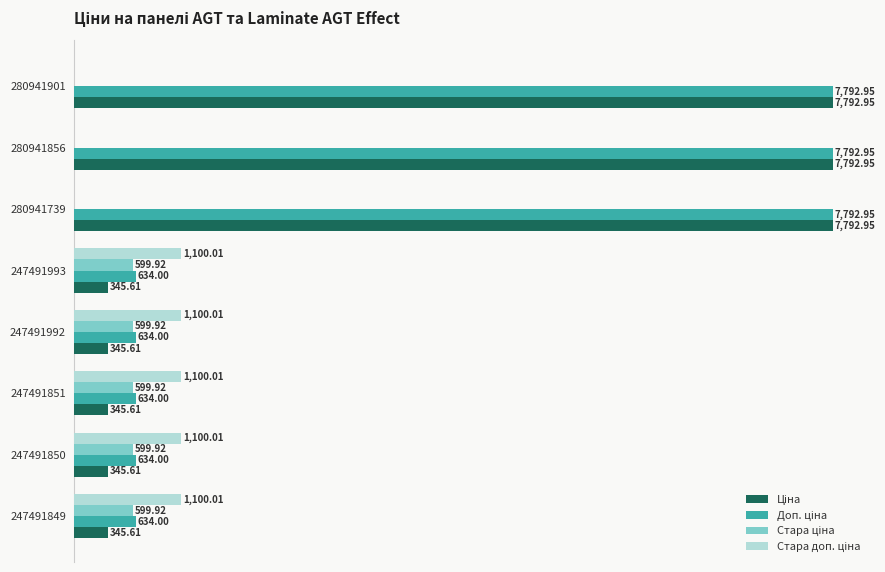

What is the difference between the maximum and minimum values in the Ціна series?

7447.3